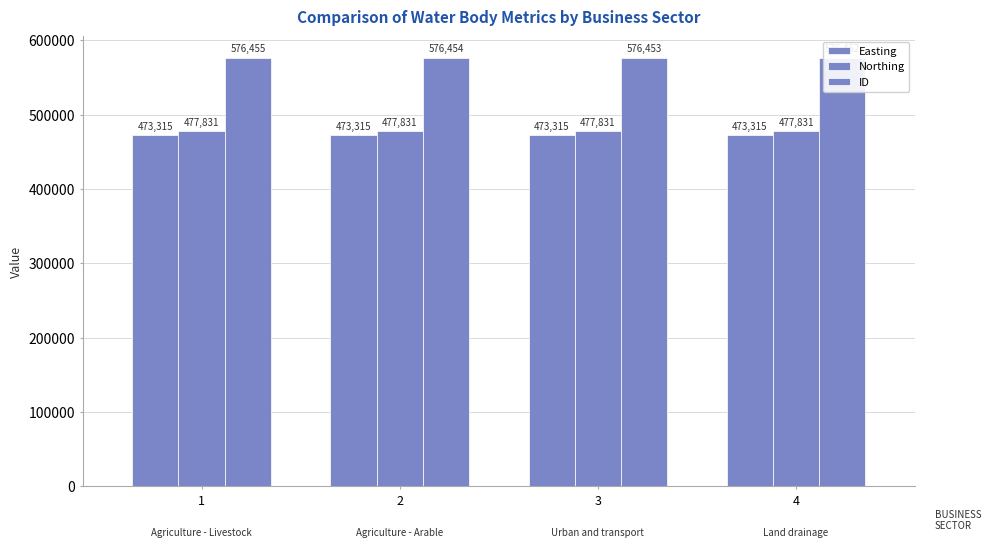

At which category is the sum across all series the highest?

1